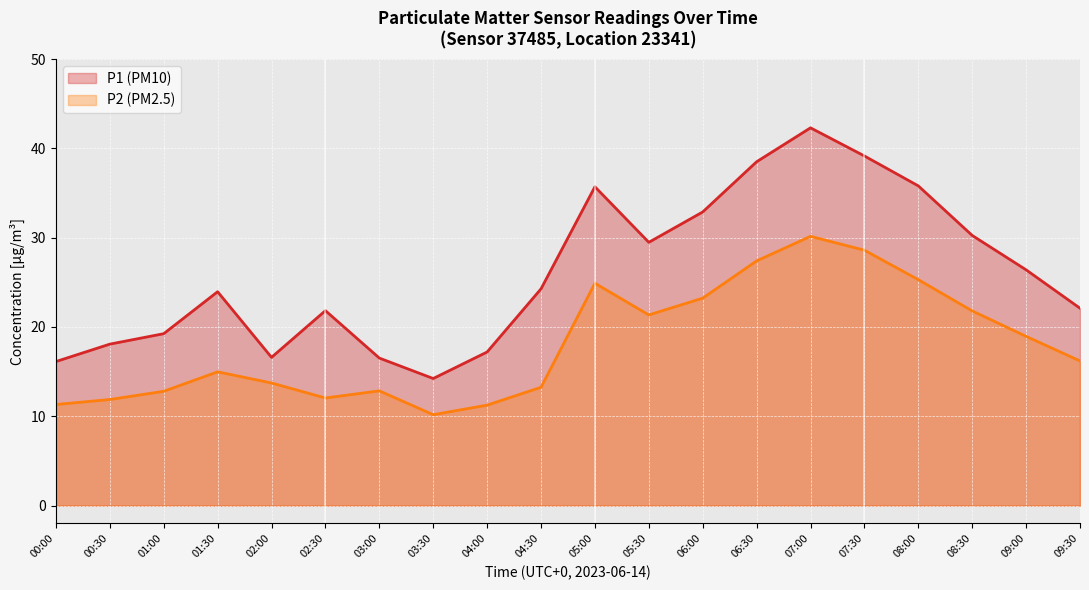

At 06:30, list the series in order from largest to smallest.

P1 (PM10), P2 (PM2.5)